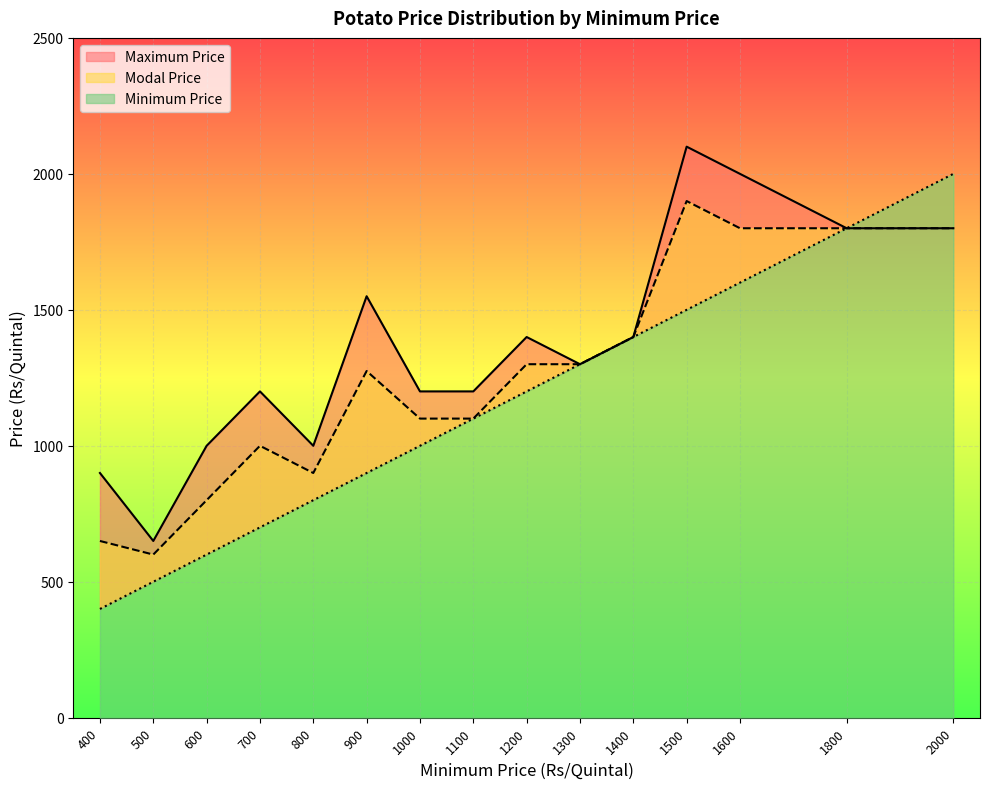

Rank the series at 1500 from lowest to highest value.

Minimum Price, Modal Price, Maximum Price